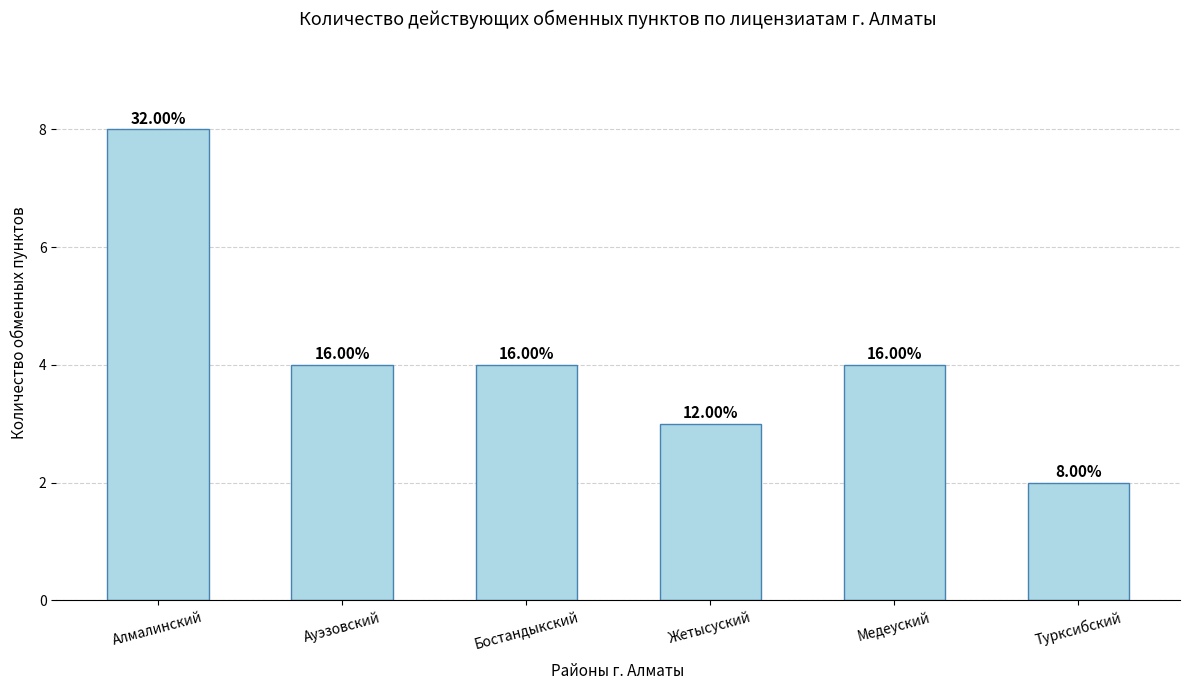

How many bars are there in total?

6